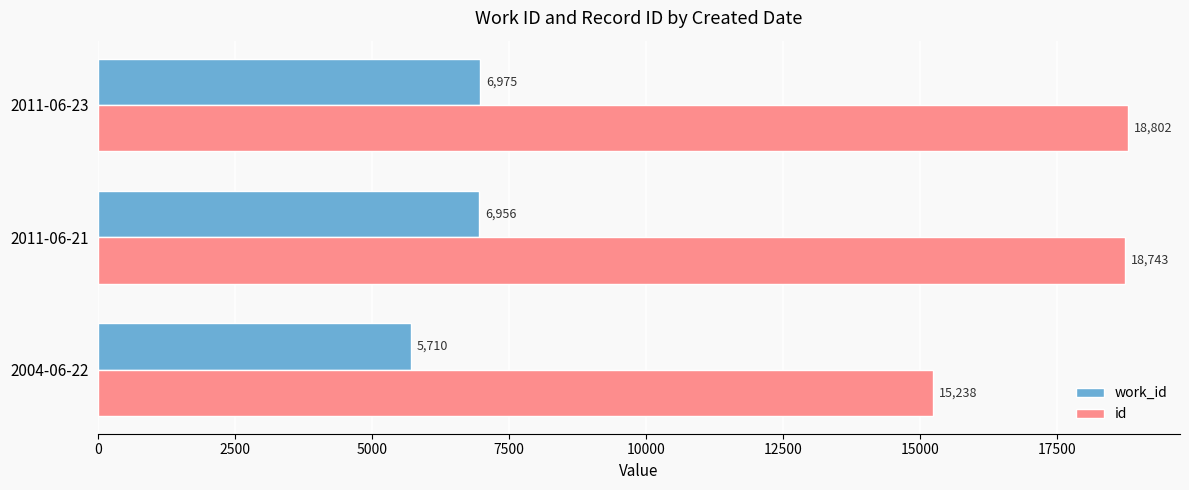

Count the number of data series in this chart.

2